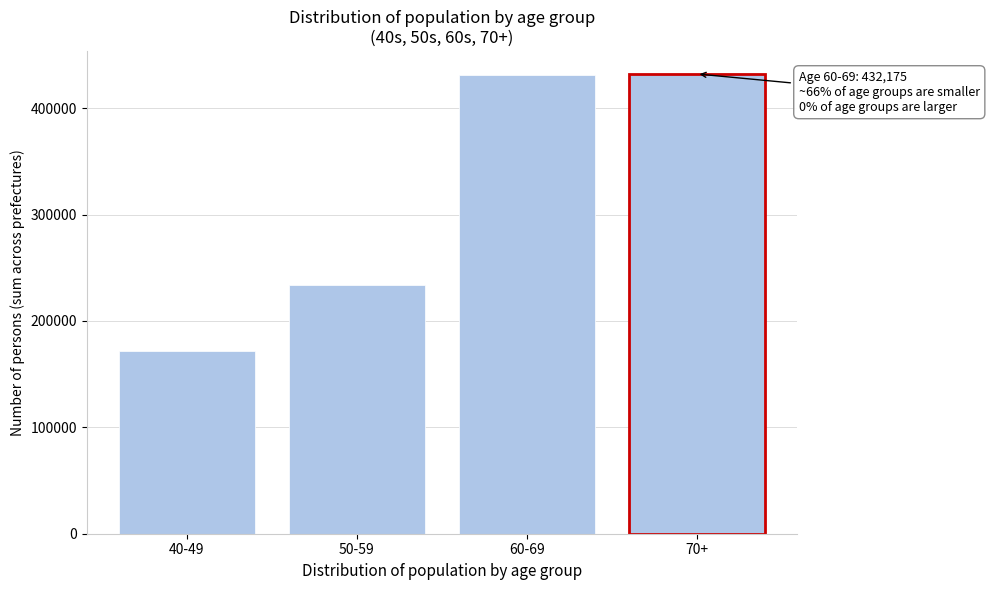

What is the label of the 3rd bar from the right?

50-59